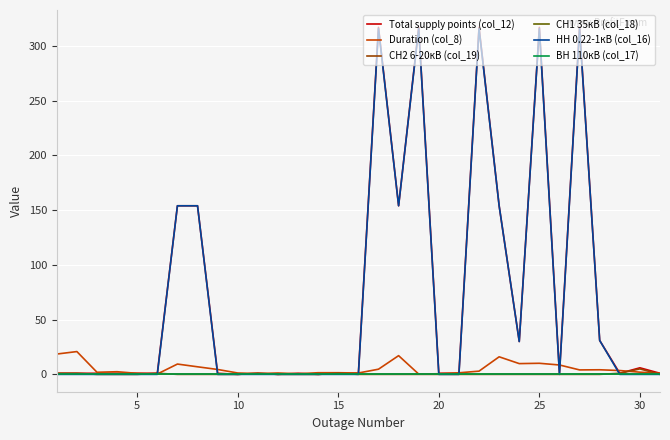

Does the chart have visible grid lines?

Yes